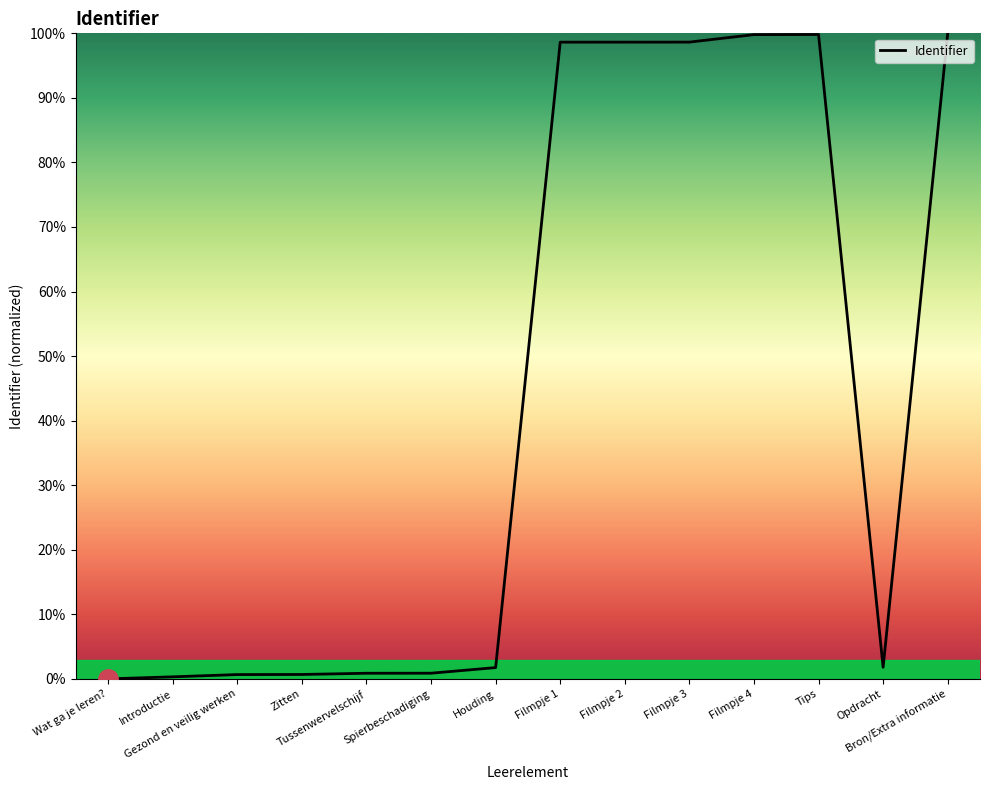

Does the chart display data point markers on the line(s)?

No